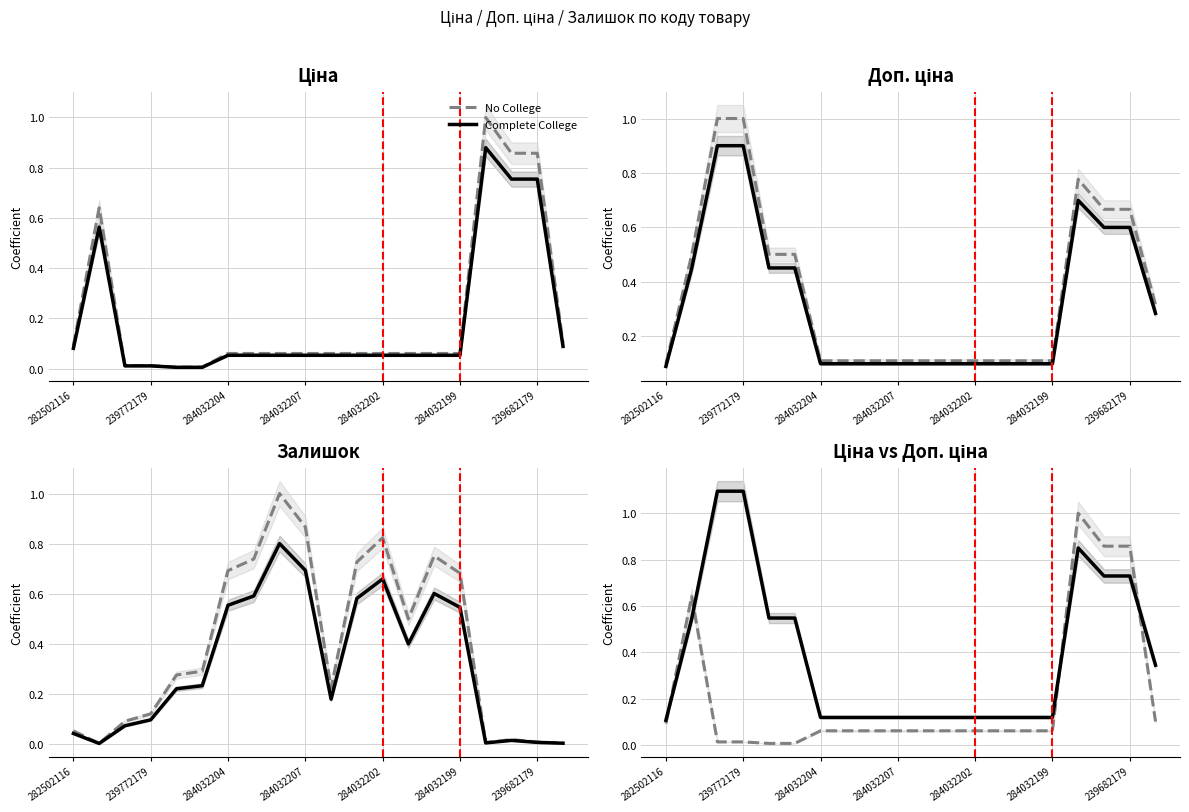

True or false: Complete College has a value of 0.2 at 7.

False